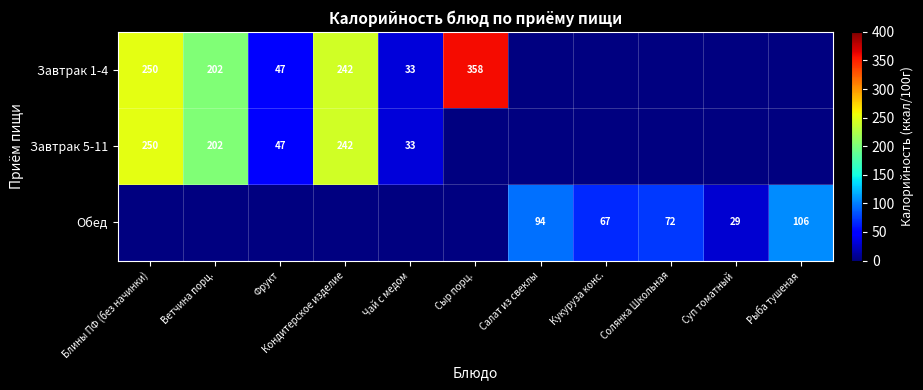

The Завтрак 1-4 series shows 33 at Чай с медом. True or false?

True